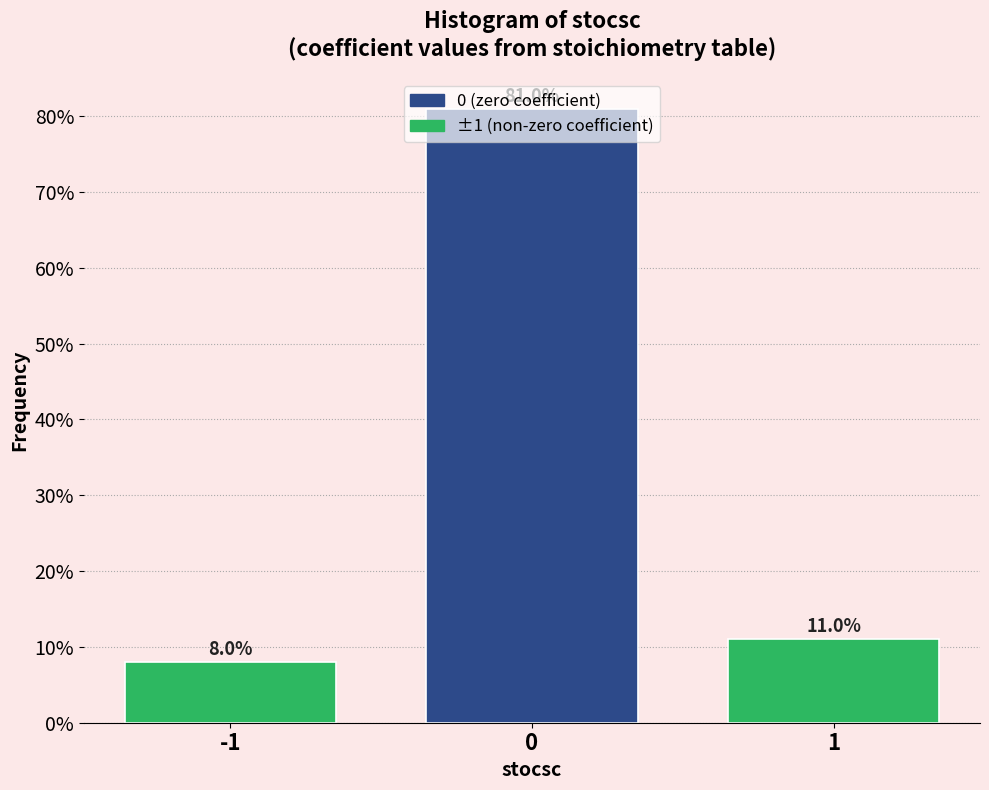

Reading left to right, list every bar in this chart as the range it spans on the x-axis followed by its height.

-1.5 to -0.5: 8.0
-0.5 to 0.5: 81.0
0.5 to 1.5: 11.0